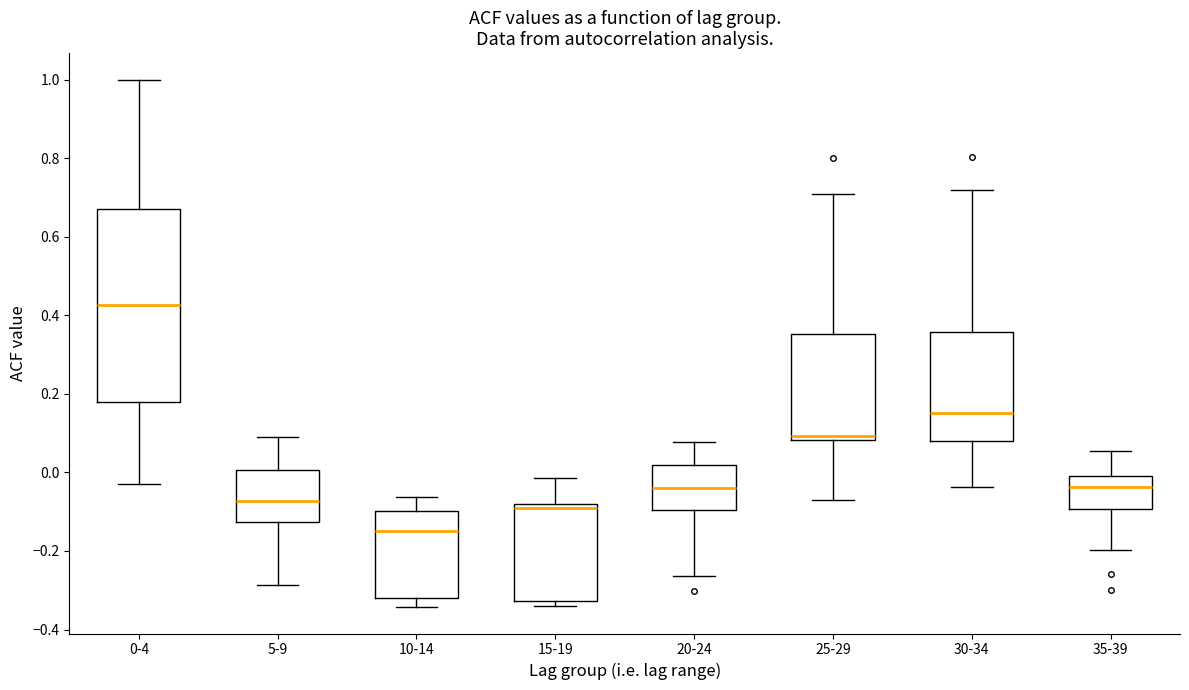

Reading left to right, read every box against the y-axis: the position of its median line, the range the box covers, and the ends of its whiskers. The values are not printed on the chart, so give them approximately, as read against the axis.

0-4: median 0.42, box 0.18 to 0.68, whiskers -0.02 to 1.00
5-9: median -0.08, box -0.12 to 0.00, whiskers -0.28 to 0.10
10-14: median -0.14, box -0.32 to -0.10, whiskers -0.34 to -0.06
15-19: median -0.08 (just below the box's upper edge), box -0.32 to -0.08, whiskers -0.34 to -0.02
20-24: median -0.04, box -0.10 to 0.02, whiskers -0.26 to 0.08
25-29: median 0.10, box 0.08 to 0.36, whiskers -0.06 to 0.70
30-34: median 0.16, box 0.08 to 0.36, whiskers -0.04 to 0.72
35-39: median -0.04, box -0.10 to 0.00, whiskers -0.20 to 0.06